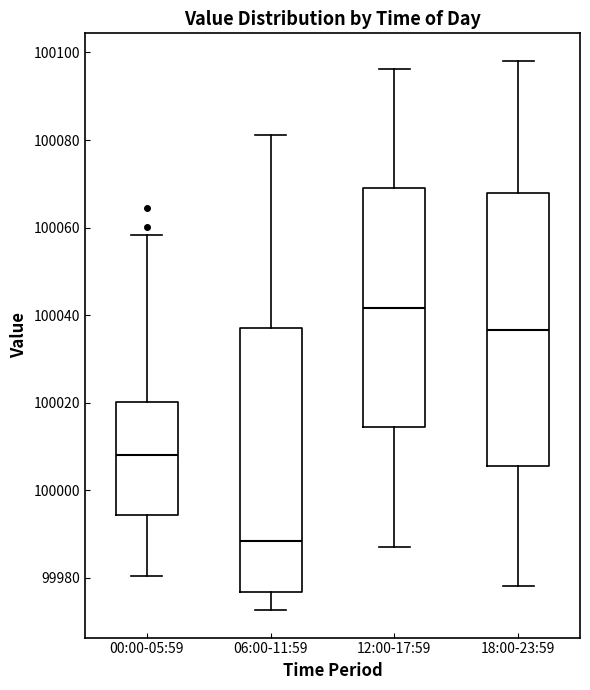

Which box is the tallest, from its lower edge to its upper edge?

18:00-23:59